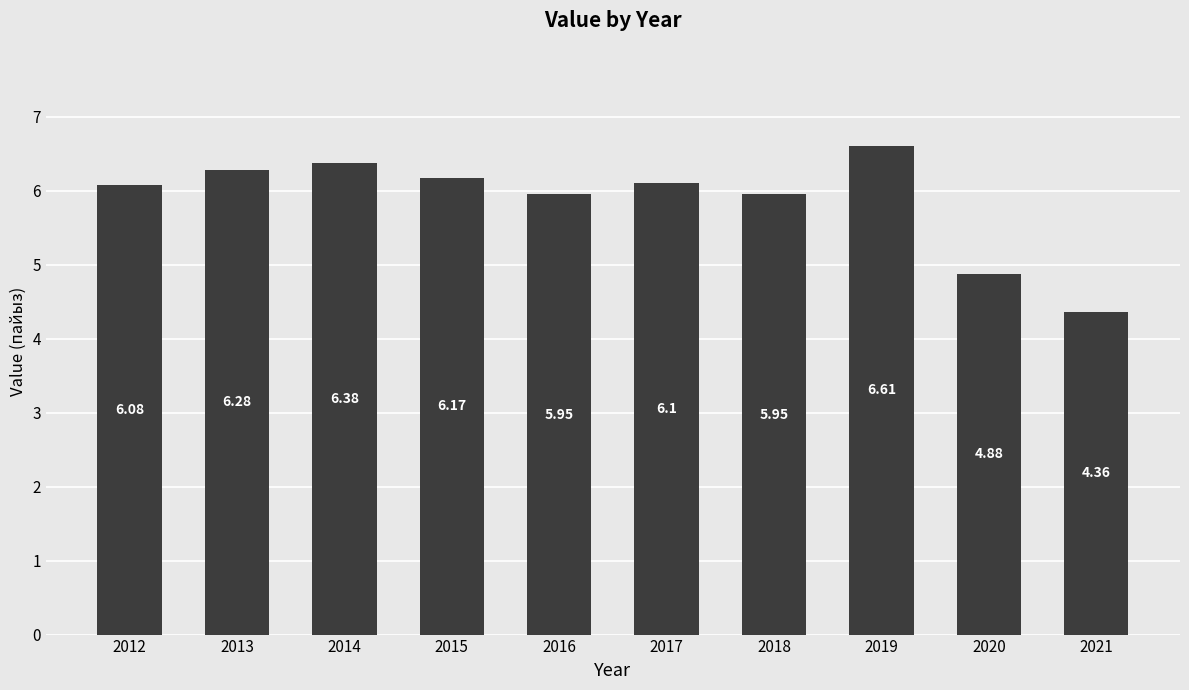

What is the average value?

5.9